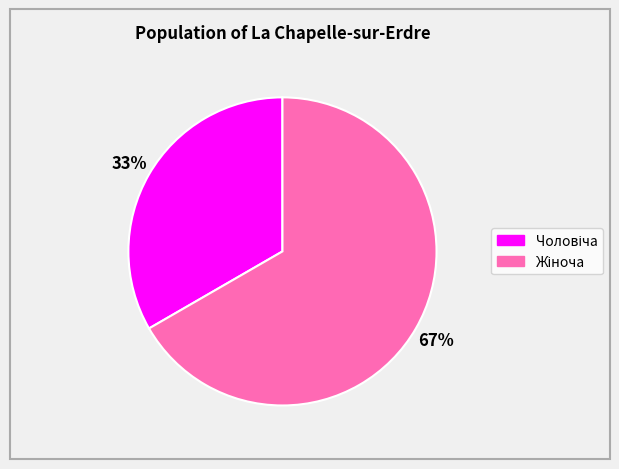

To the nearest percent, what is the average slice percentage?

50%